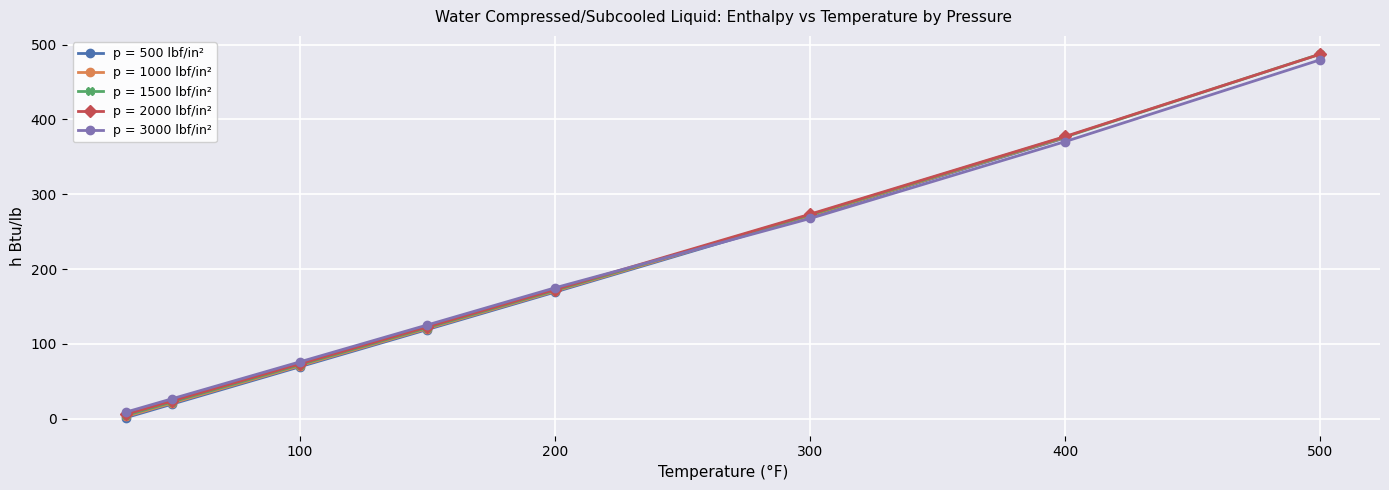

True or false: p = 3000 lbf/in² has more than 1 points higher than both neighbors.

False